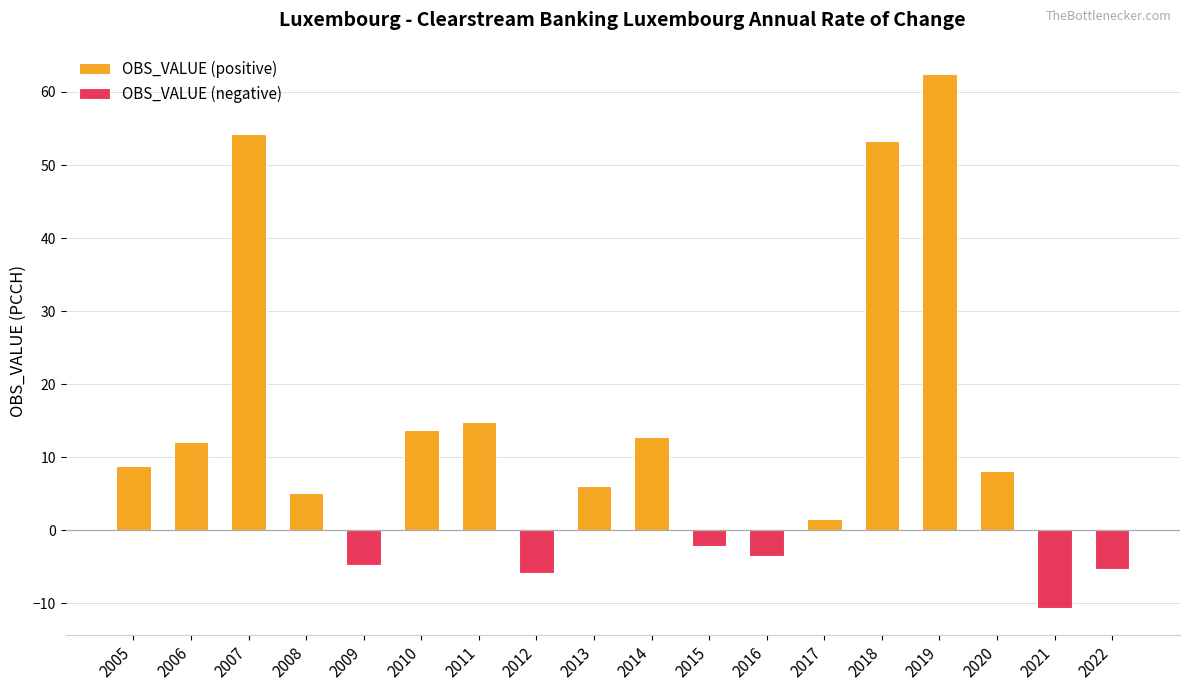

Rank the series by their maximum value, from highest to lowest.

OBS_VALUE (positive), OBS_VALUE (negative)